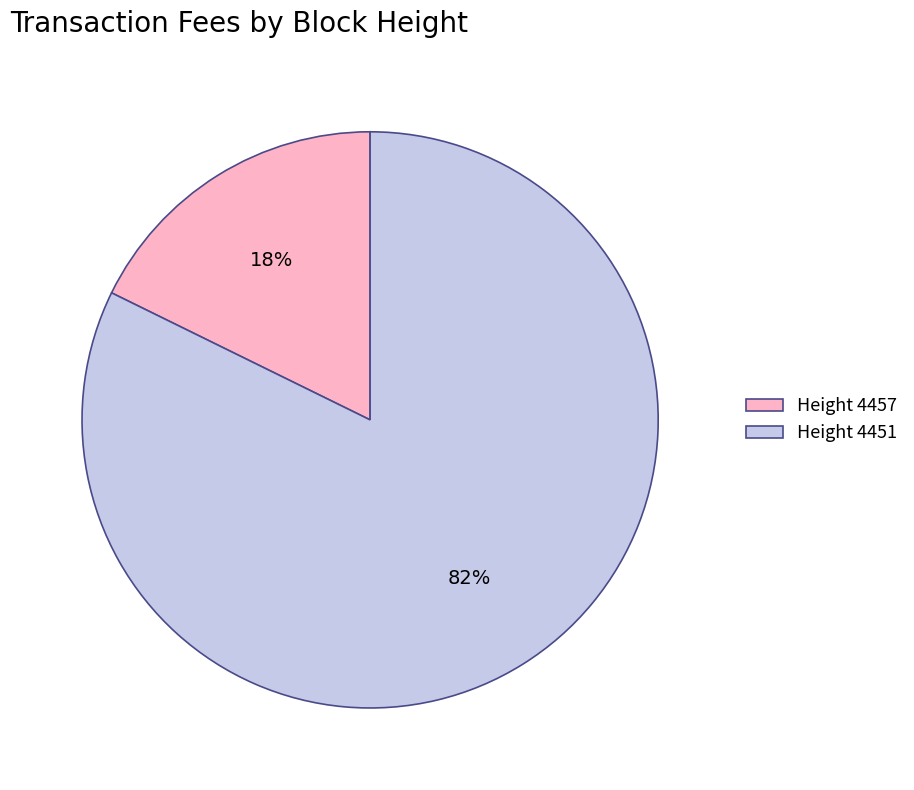

Which category has the smallest portion of the pie?

Height 4457